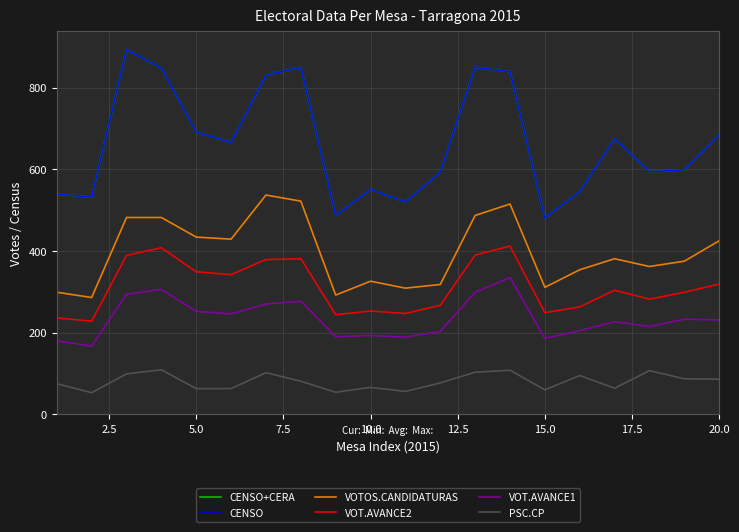

True or false: VOT.AVANCE2 and VOTOS.CANDIDATURAS intersect in this chart.

False